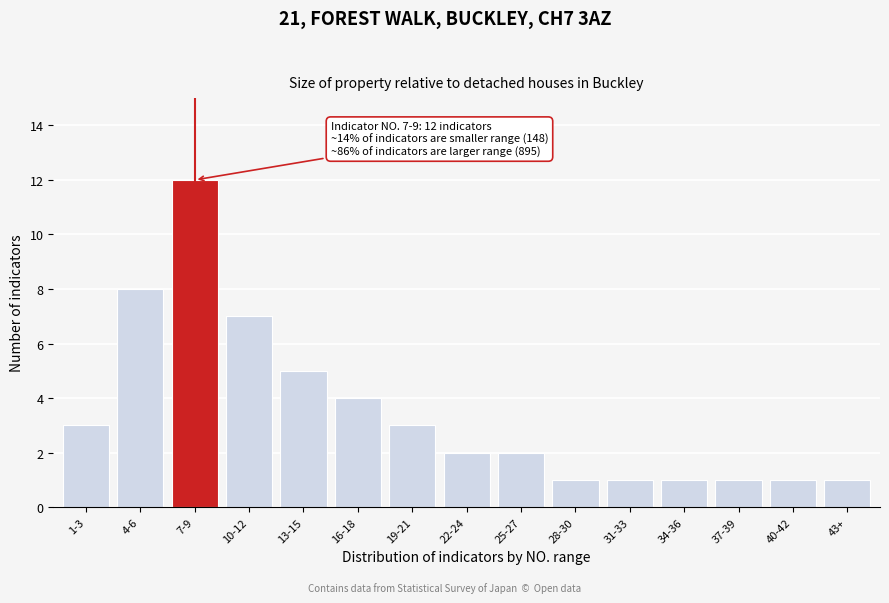

Reading left to right, list all the values displayed in this chart.

1-3=3	4-6=8	7-9=12	10-12=7	13-15=5	16-18=4	19-21=3	22-24=2	25-27=2	28-30=1	31-33=1	34-36=1	37-39=1	40-42=1	43+=1